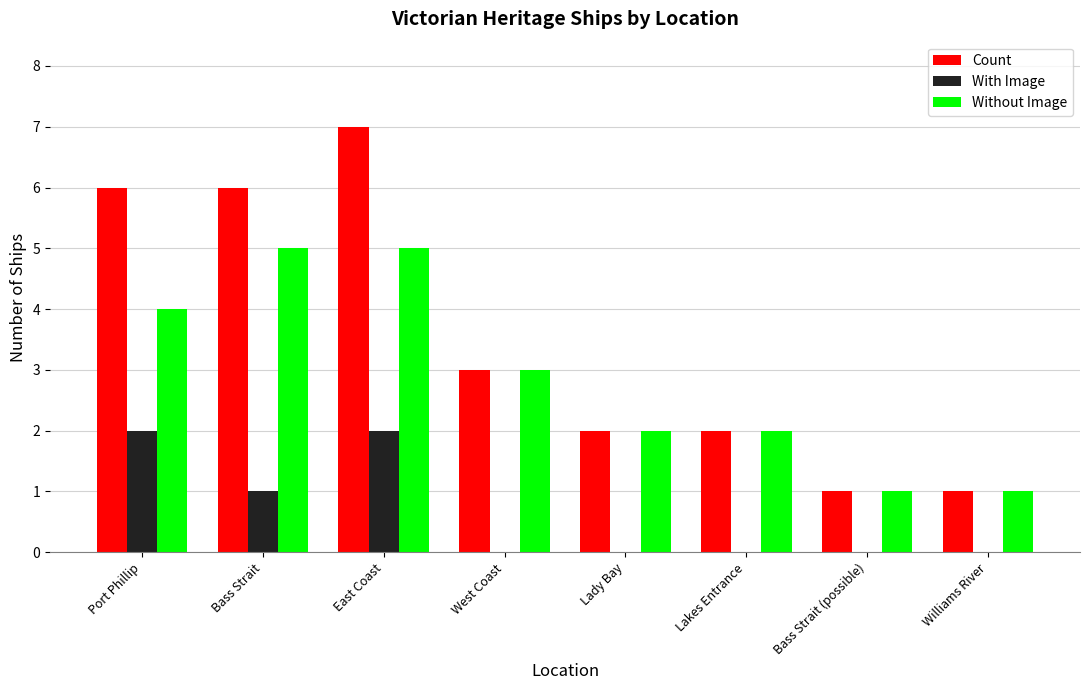

The value of Count at Lakes Entrance is 2. True or false?

True